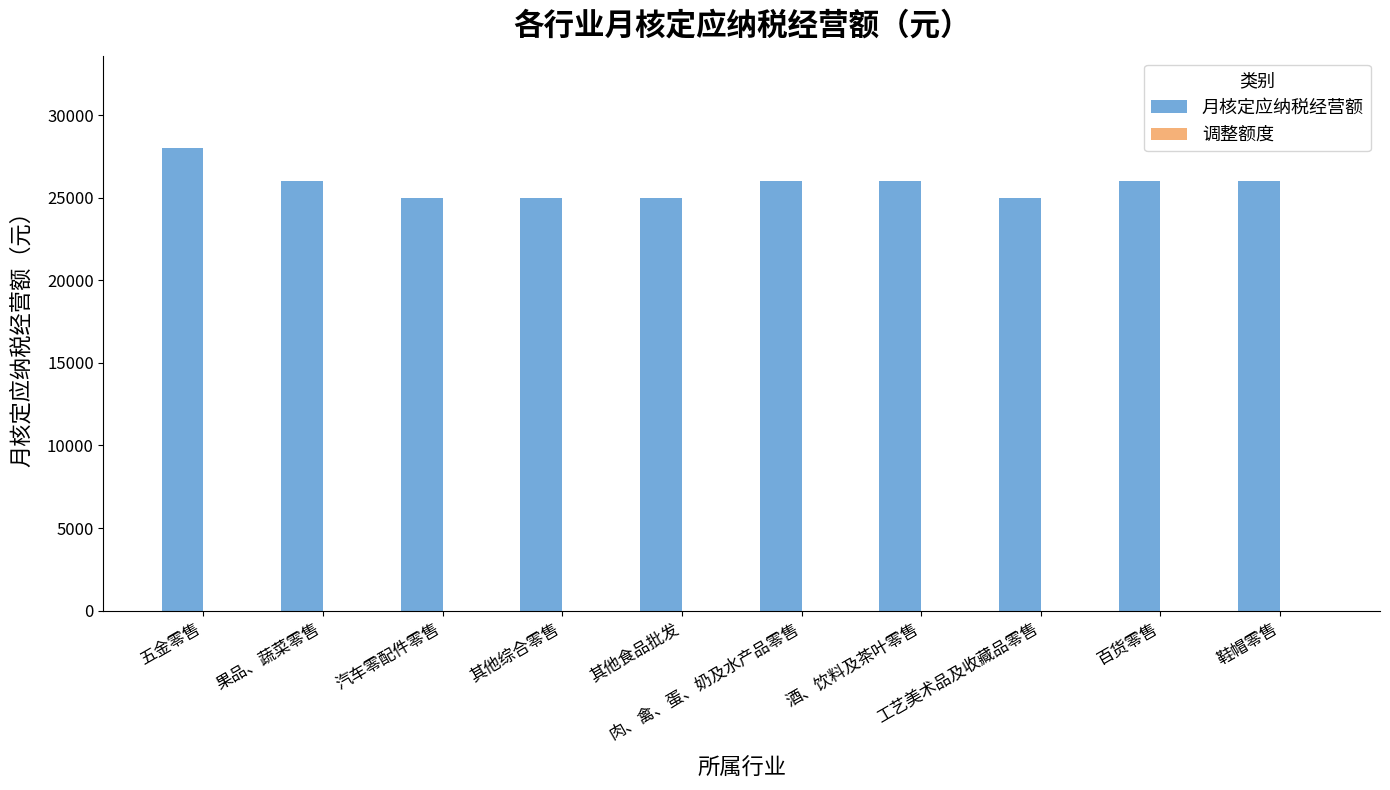

What position from the right is 酒、饮料及茶叶零售?

4